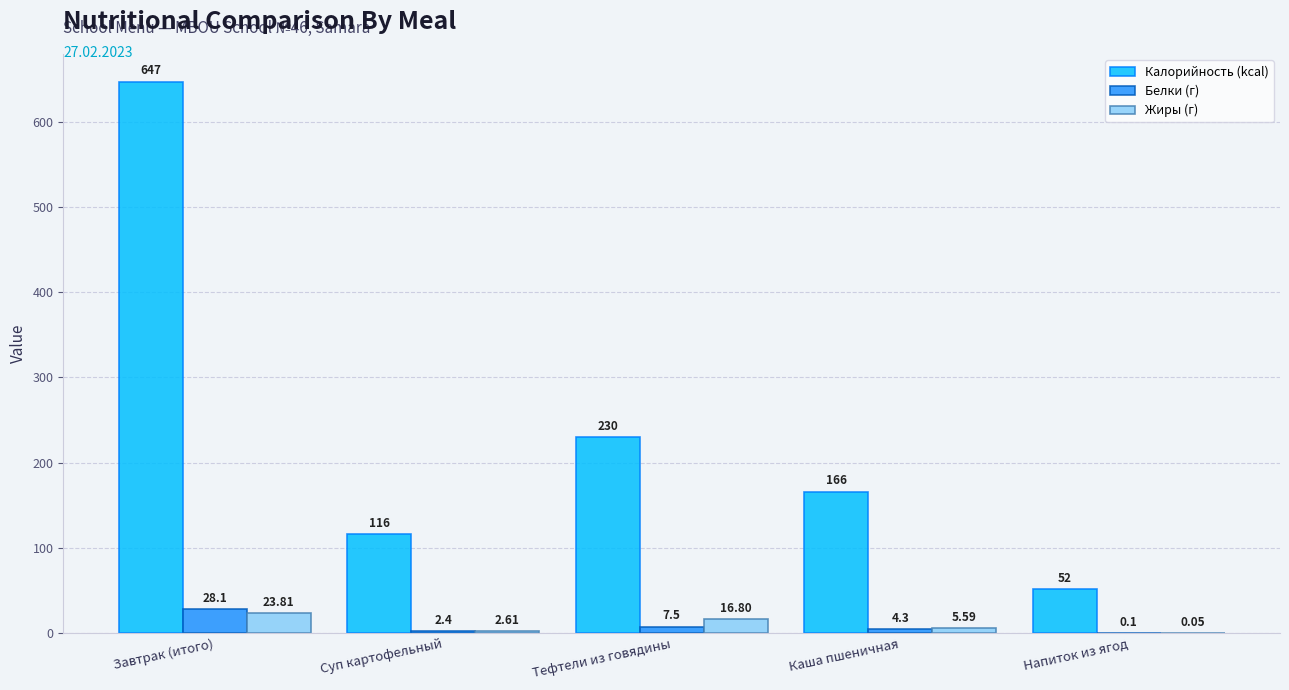

Does the chart contain stacked bars?

No